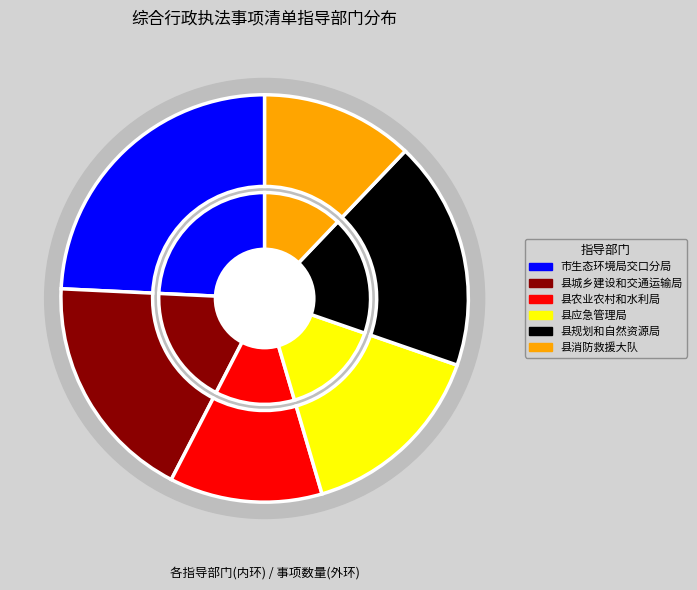

To the nearest percent, what portion does 市生态环境局交口分局 represent?

24%